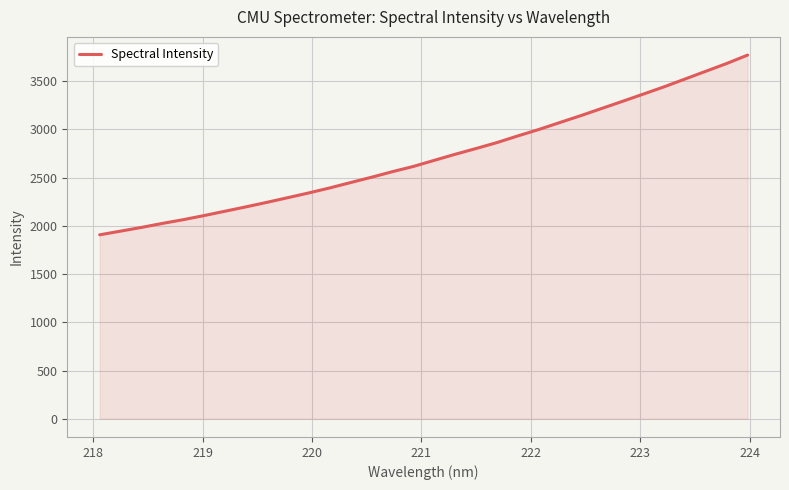

Does the chart display data point markers on the line(s)?

No